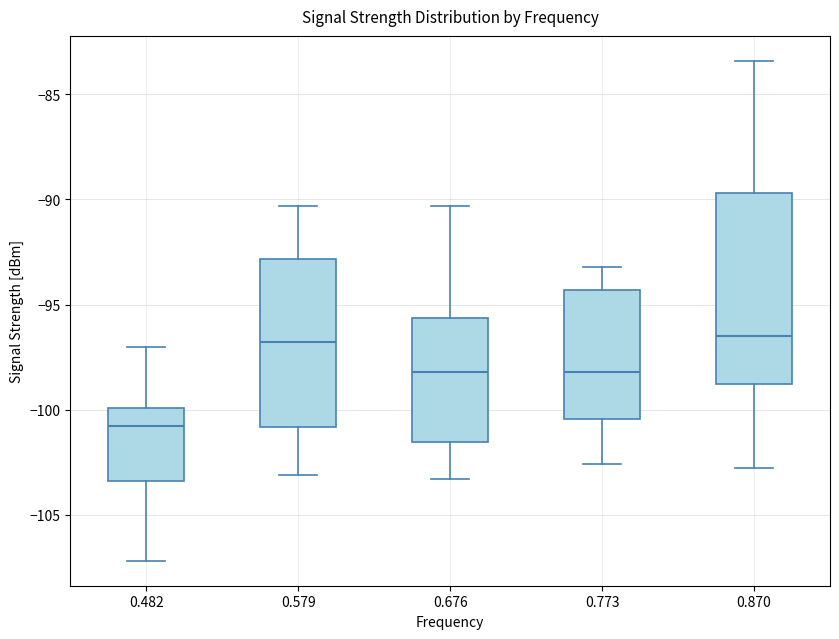

Which box is the tallest, from its lower edge to its upper edge?

0.870